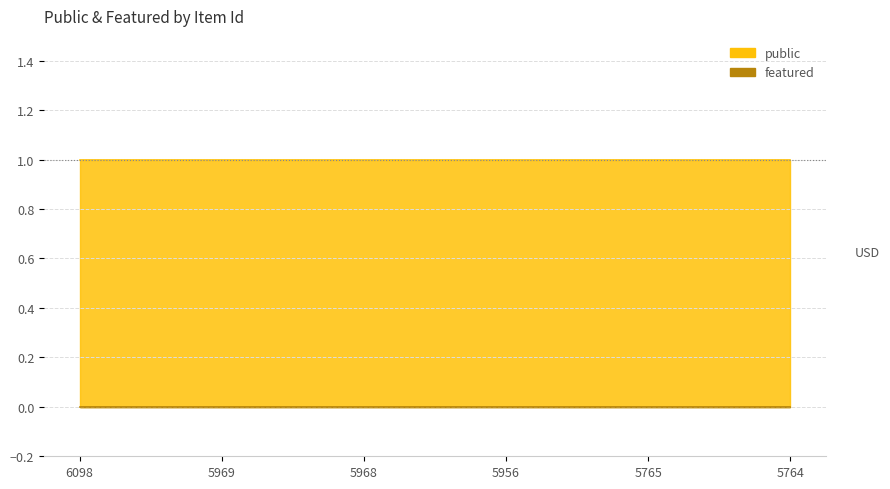

What is the spread (max minus min) of values at 5765?

1